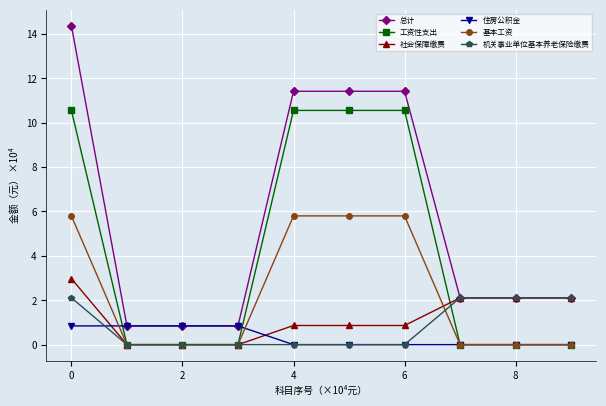

Which series has the largest range (max minus min)?

总计